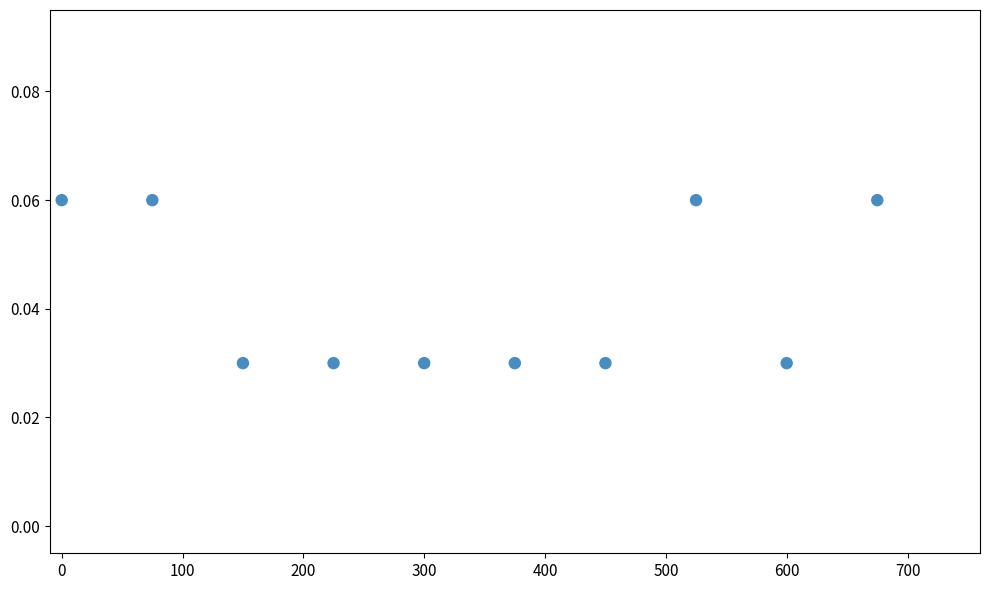

What is the range of X values (max minus min)?

675.0